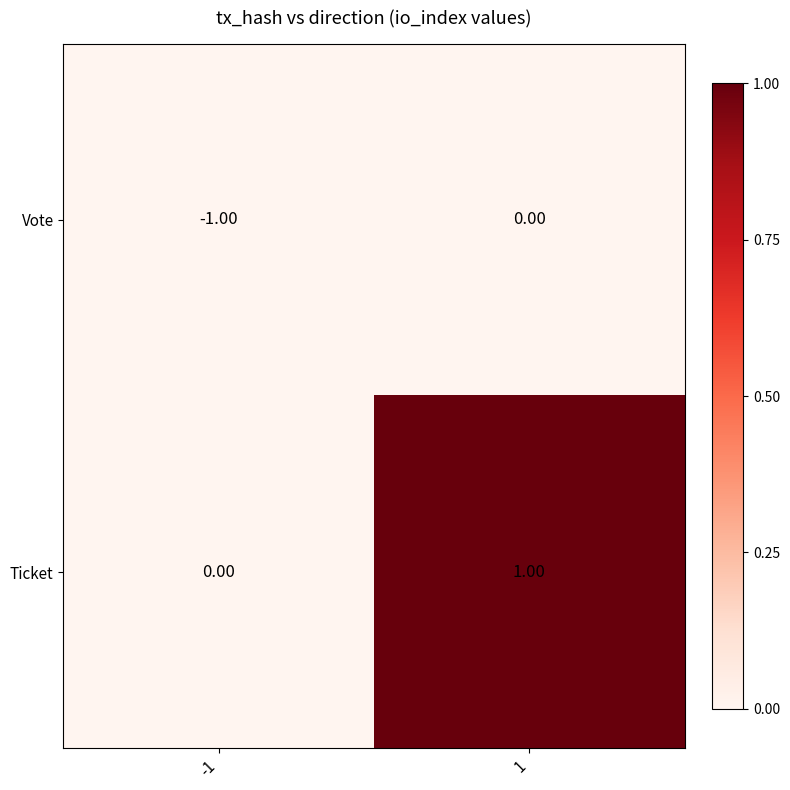

Rank the categories by Vote value from lowest to highest.

-1, 1